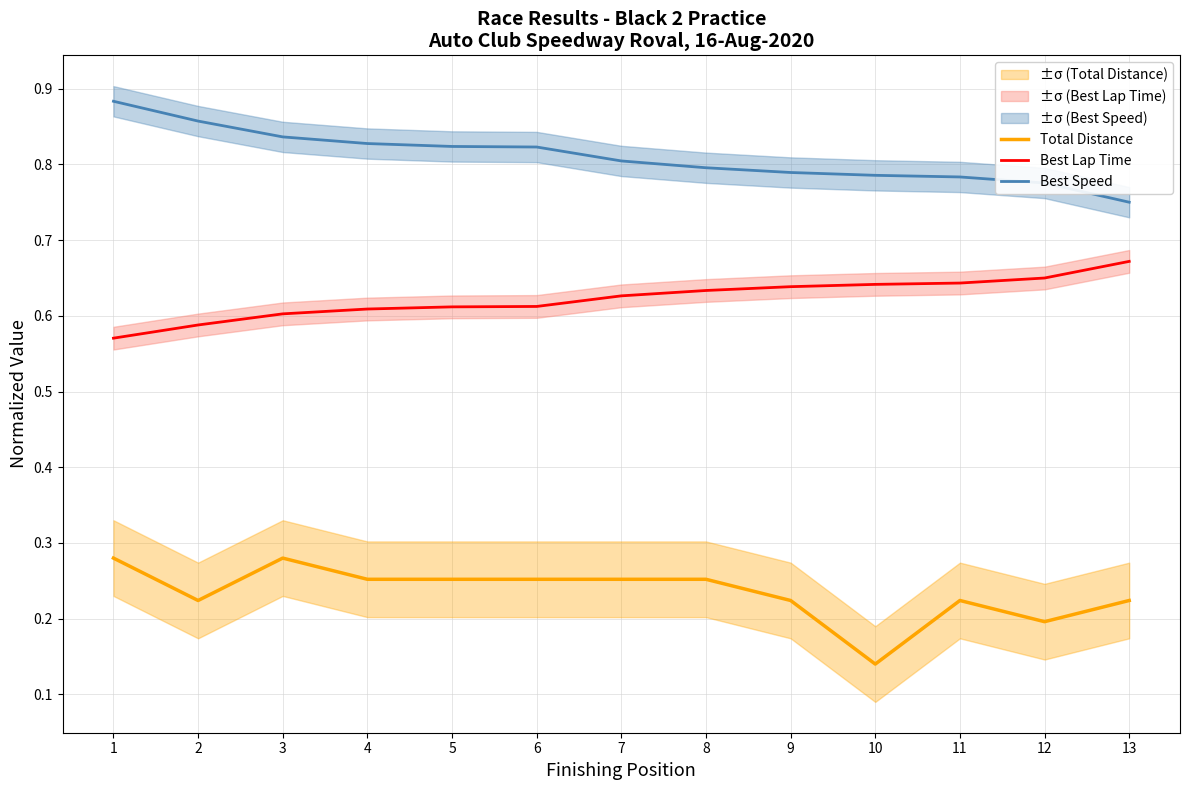

Reading left to right, what are all the values shown in this chart?

Total Distance: 1=0.3	2=0.2	3=0.3	4=0.3	5=0.3	6=0.3	7=0.3	8=0.3	9=0.2	10=0.1	11=0.2	12=0.2	13=0.2
Best Lap Time: 1=0.6	2=0.6	3=0.6	4=0.6	5=0.6	6=0.6	7=0.6	8=0.6	9=0.6	10=0.6	11=0.6	12=0.6	13=0.7
Best Speed: 1=0.9	2=0.9	3=0.8	4=0.8	5=0.8	6=0.8	7=0.8	8=0.8	9=0.8	10=0.8	11=0.8	12=0.8	13=0.8